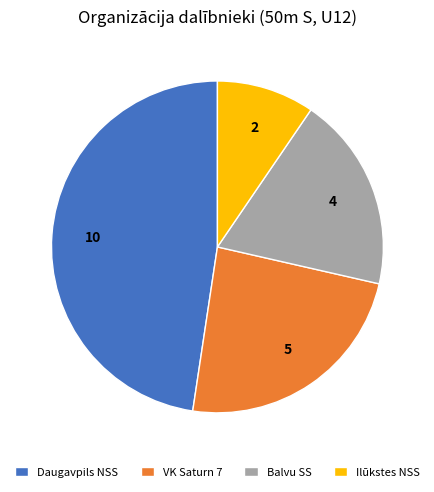

Approximately how many times larger is the value at Daugavpils NSS compared to Balvu SS?

2.5